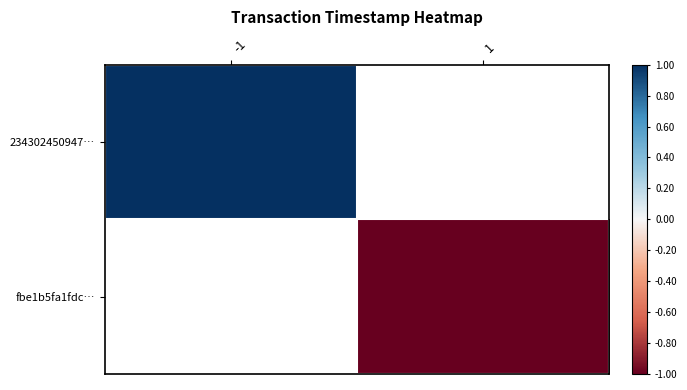

The 234302450947… series shows 1.0 at -1. True or false?

True